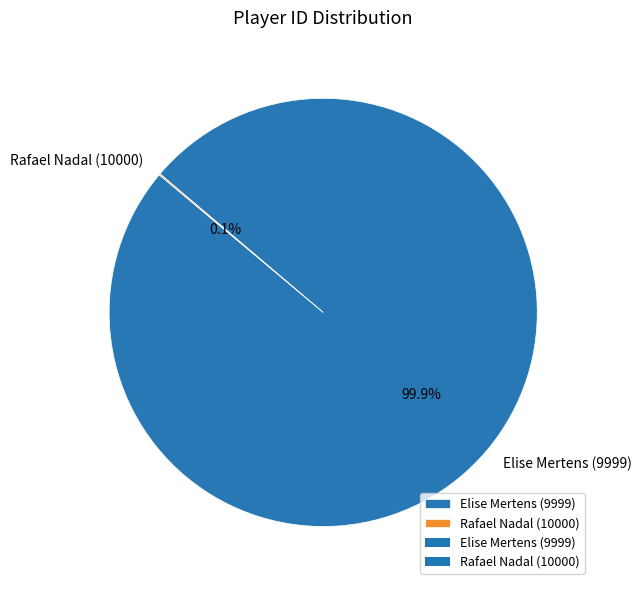

What is the majority slice?

Elise Mertens (9999)